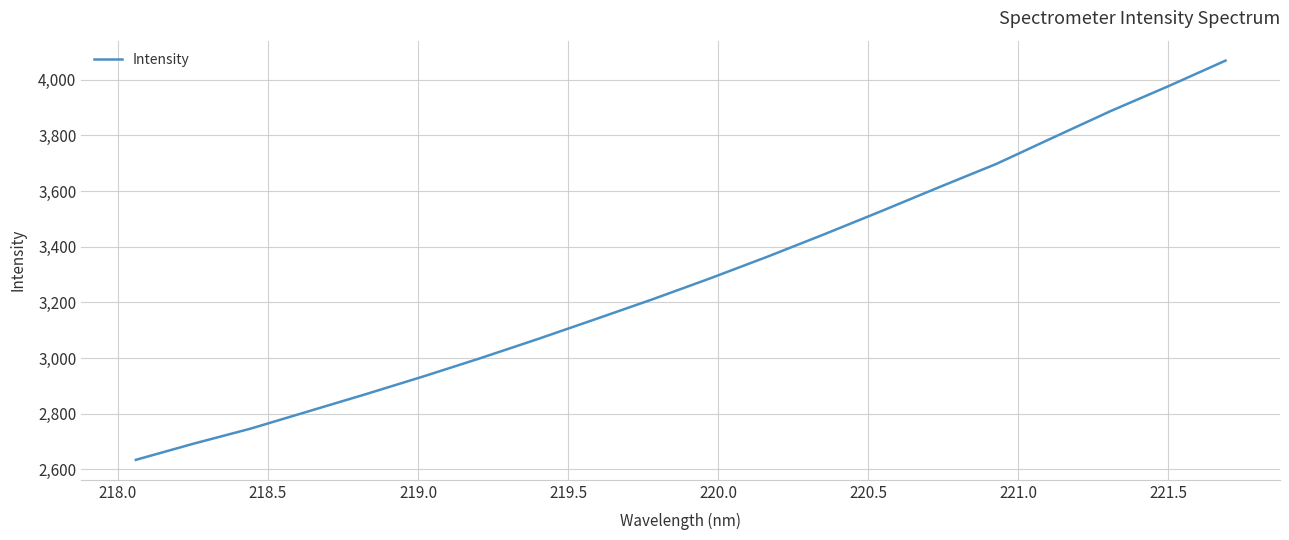

What is the greatest value displayed?

4068.6